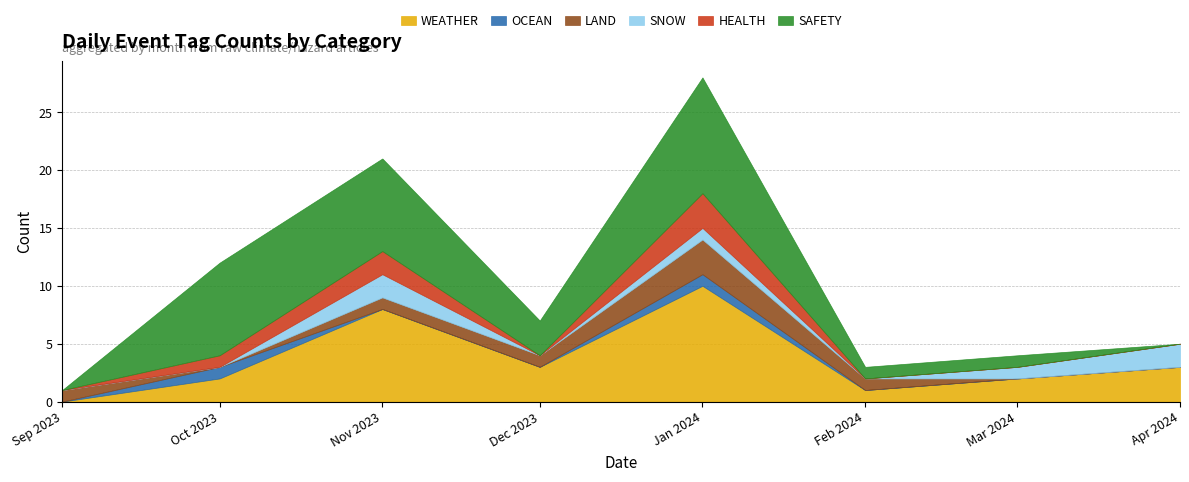

What are all the series names shown in the legend?

WEATHER, OCEAN, LAND, SNOW, HEALTH, SAFETY